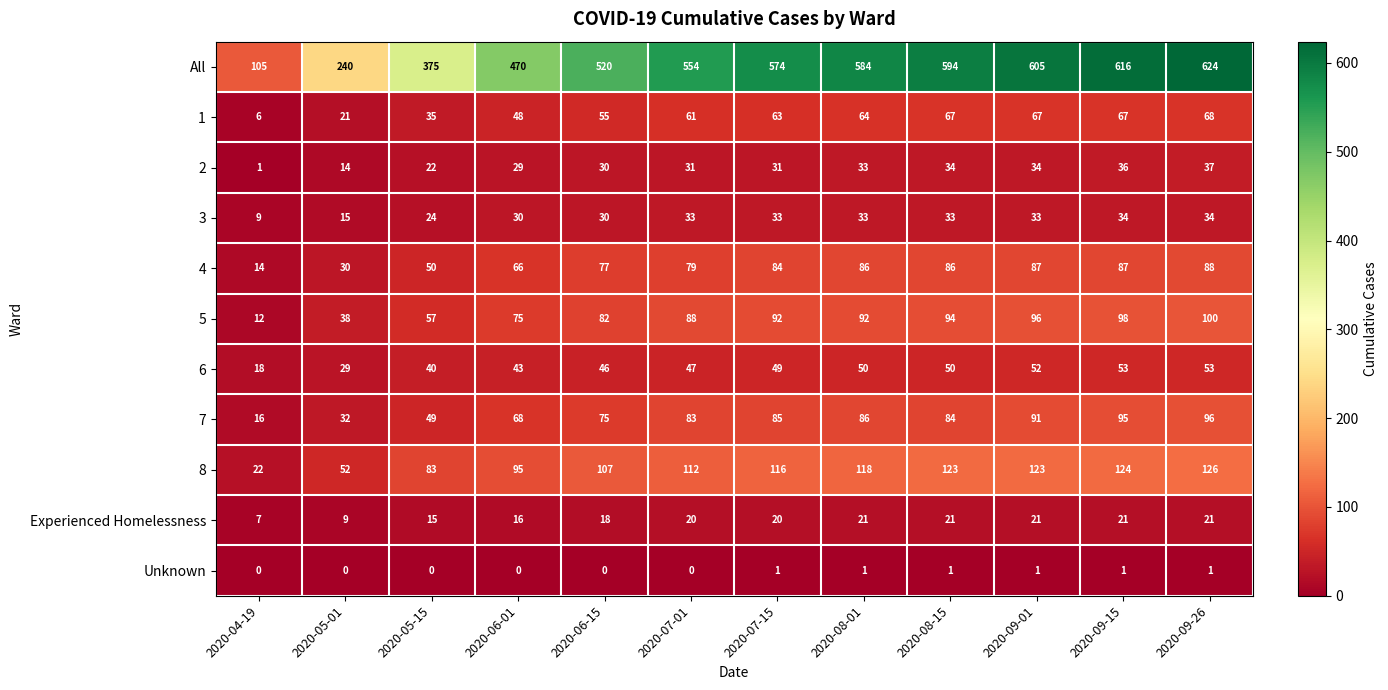

At which label is 1 closest to 37?

2020-05-15